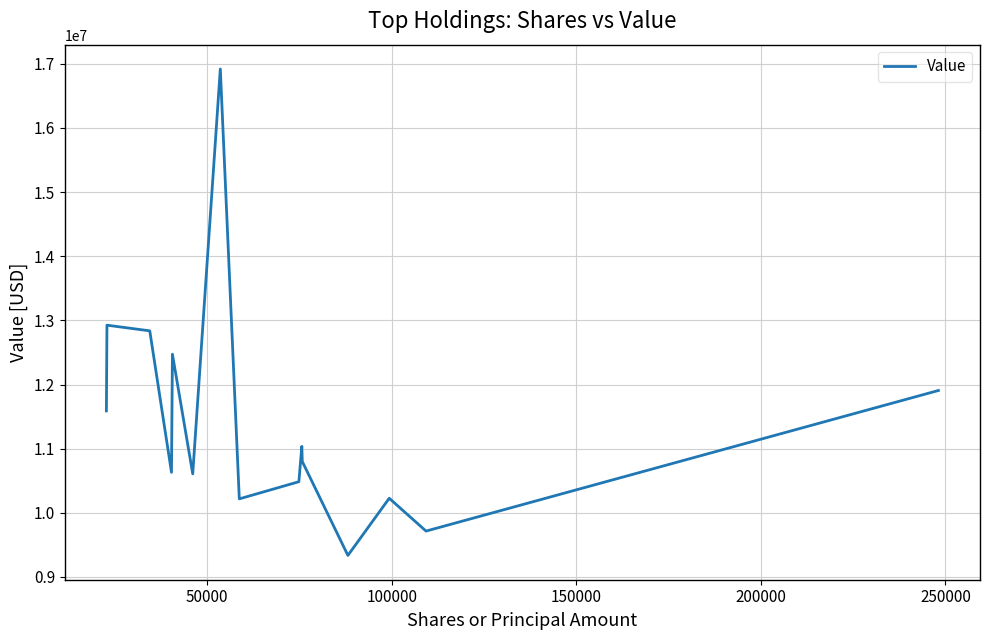

What is the difference between the maximum and minimum values?

7583147